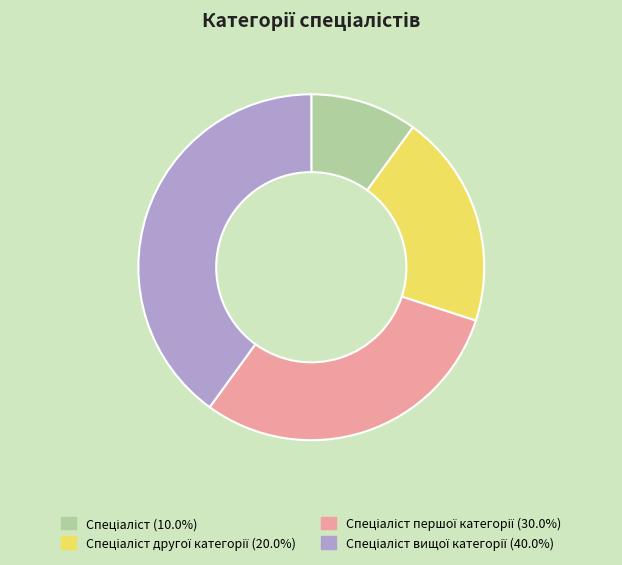

Is there a majority slice in this chart?

No